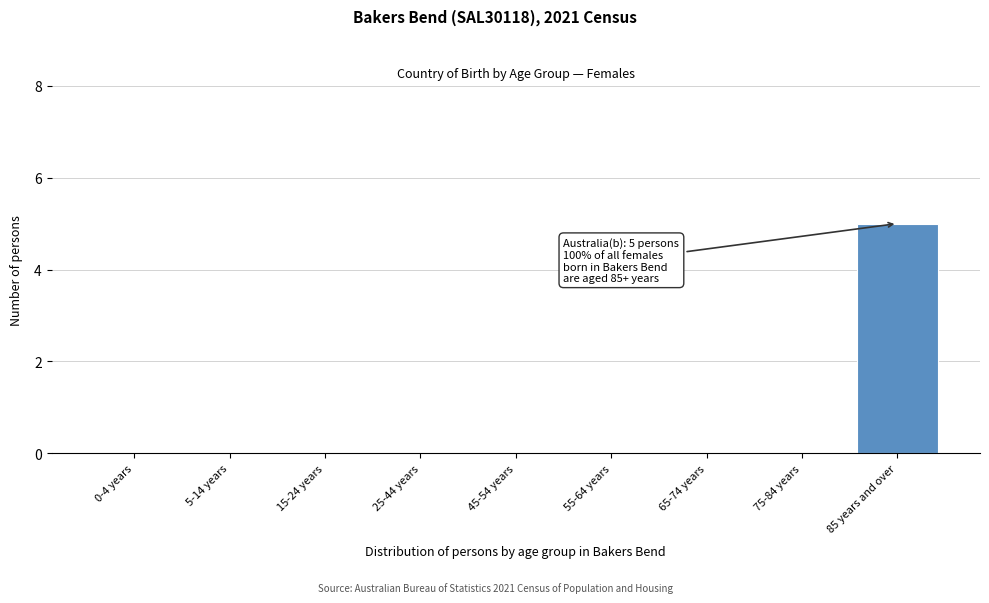

Reading left to right, what are all the values shown in this chart?

0-4 years=0	5-14 years=0	15-24 years=0	25-44 years=0	45-54 years=0	55-64 years=0	65-74 years=0	75-84 years=0	85 years and over=5